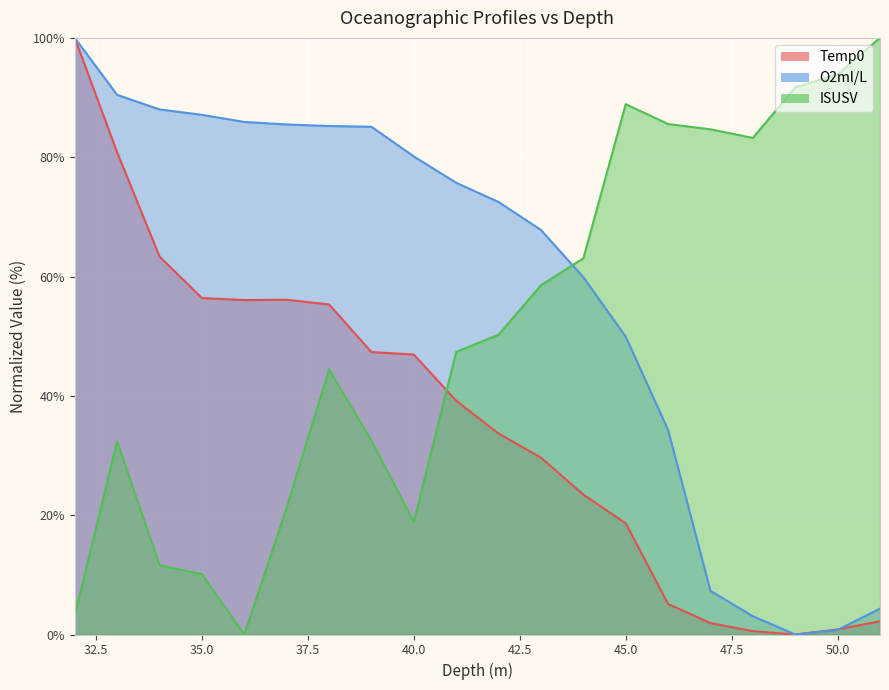

Reading left to right, what are all the values shown in this chart?

Temp0: 51=2.2	50=0.9	49=0.0	48=0.6	47=1.9	46=5.1	45=18.6	44=23.5	43=29.6	42=33.7	41=39.2	40=46.9	39=47.3	38=55.3	37=56.1	36=56.1	35=56.4	34=63.3	33=80.8	32=100.0
O2ml/L: 51=4.3	50=0.8	49=0.0	48=3.1	47=7.3	46=34.3	45=49.9	44=59.9	43=67.8	42=72.5	41=75.7	40=80.1	39=85.1	38=85.2	37=85.5	36=85.9	35=87.1	34=88.0	33=90.5	32=100.0
ISUSV: 51=100.0	50=93.9	49=91.7	48=83.2	47=84.7	46=85.6	45=88.9	44=63.0	43=58.5	42=50.2	41=47.4	40=18.8	39=32.5	38=44.4	37=21.3	36=0.0	35=10.1	34=11.6	33=32.4	32=3.2